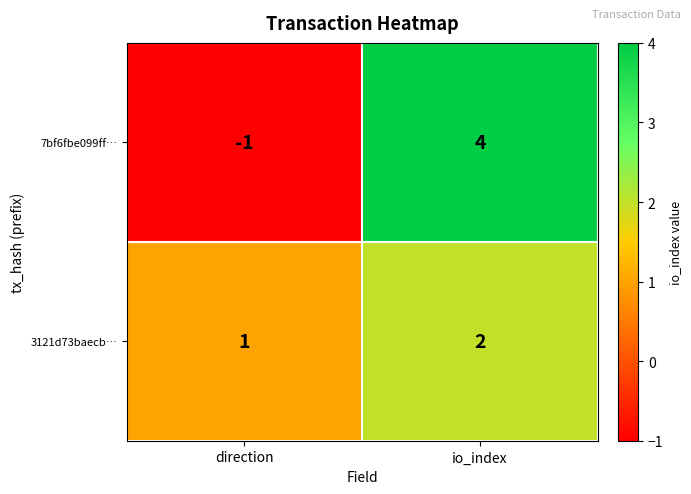

Which series changed the most between direction and io_index?

7bf6fbe099ff…